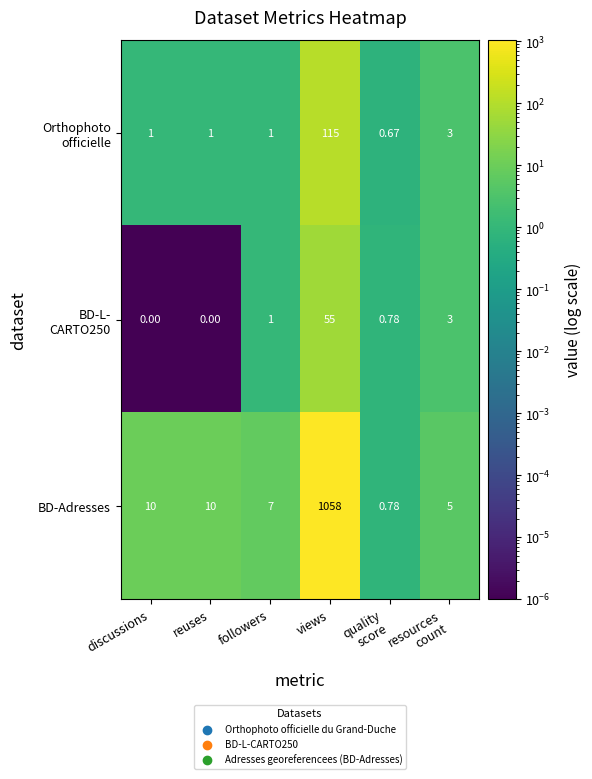

How many distinct data groups are displayed?

3